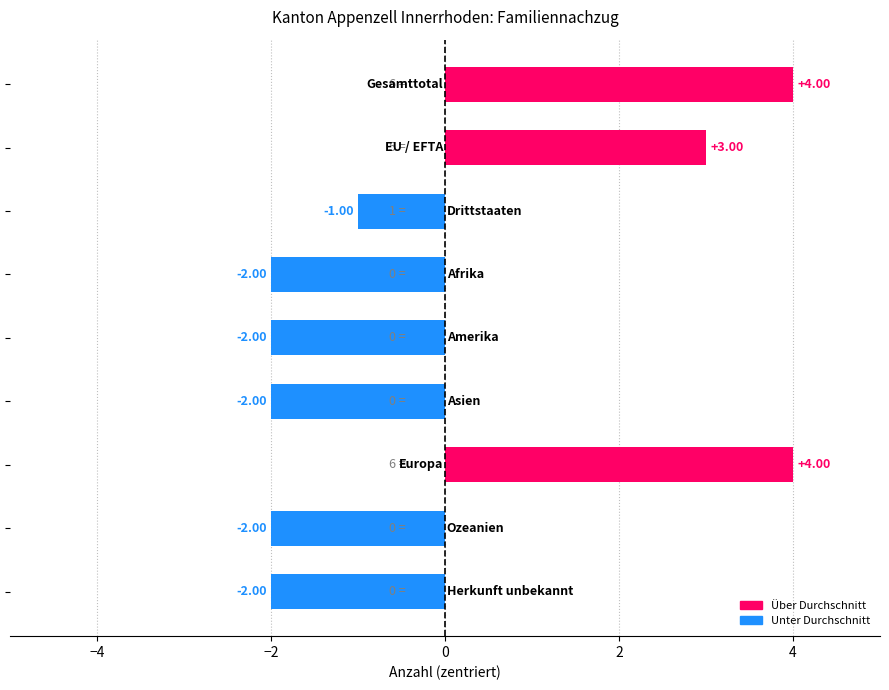

How many values are above zero?

3